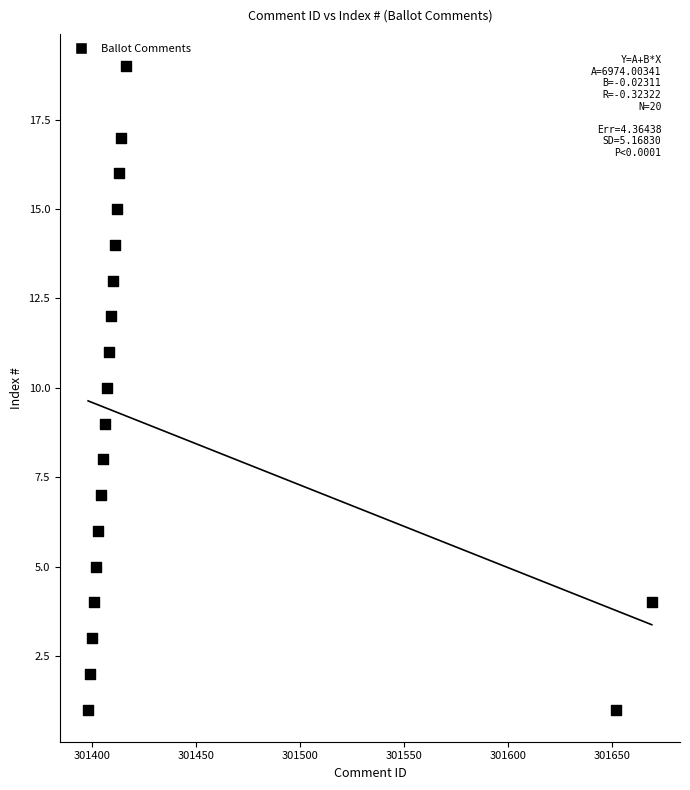

What is the range of Y values (max minus min)?

18